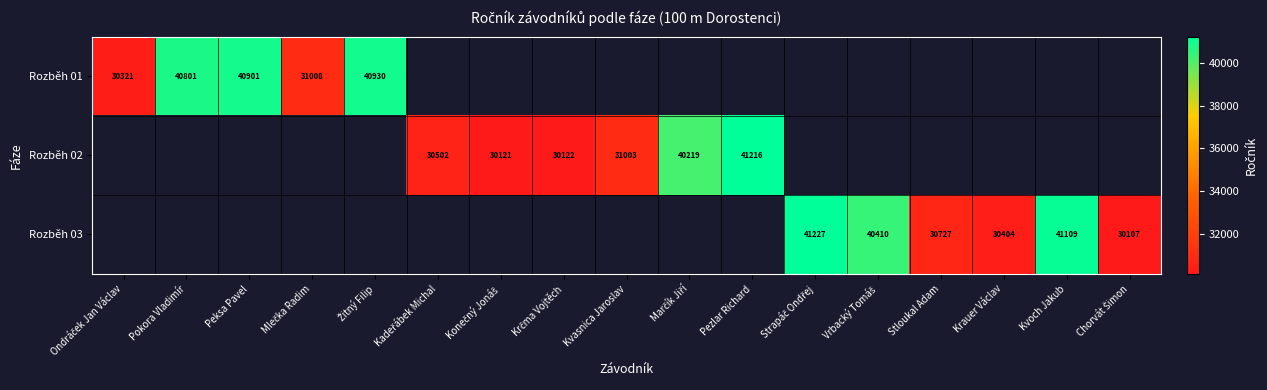

What is the maximum value shown in the chart?

41227.0